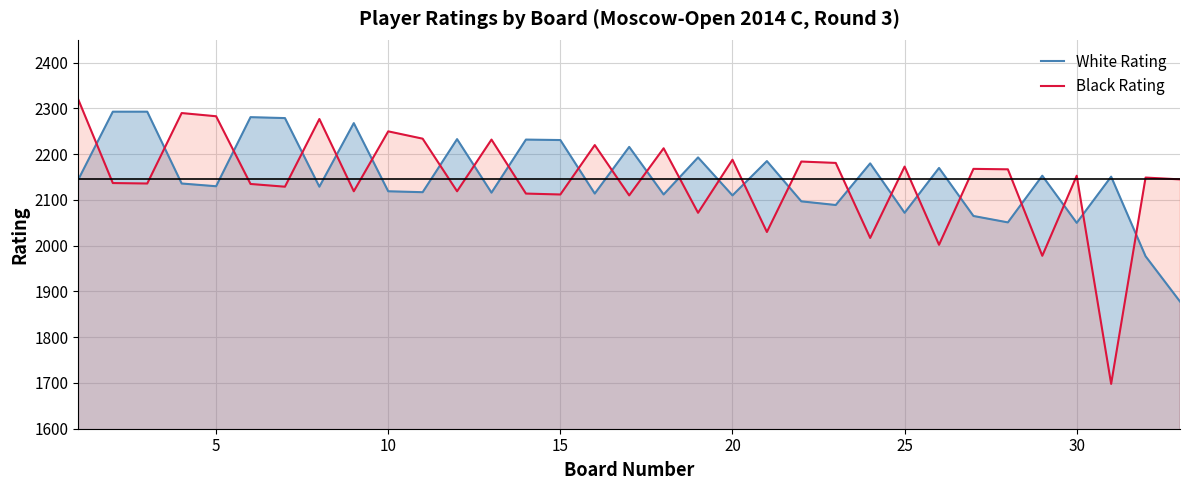

Which series has the largest total across all categories?

White Rating